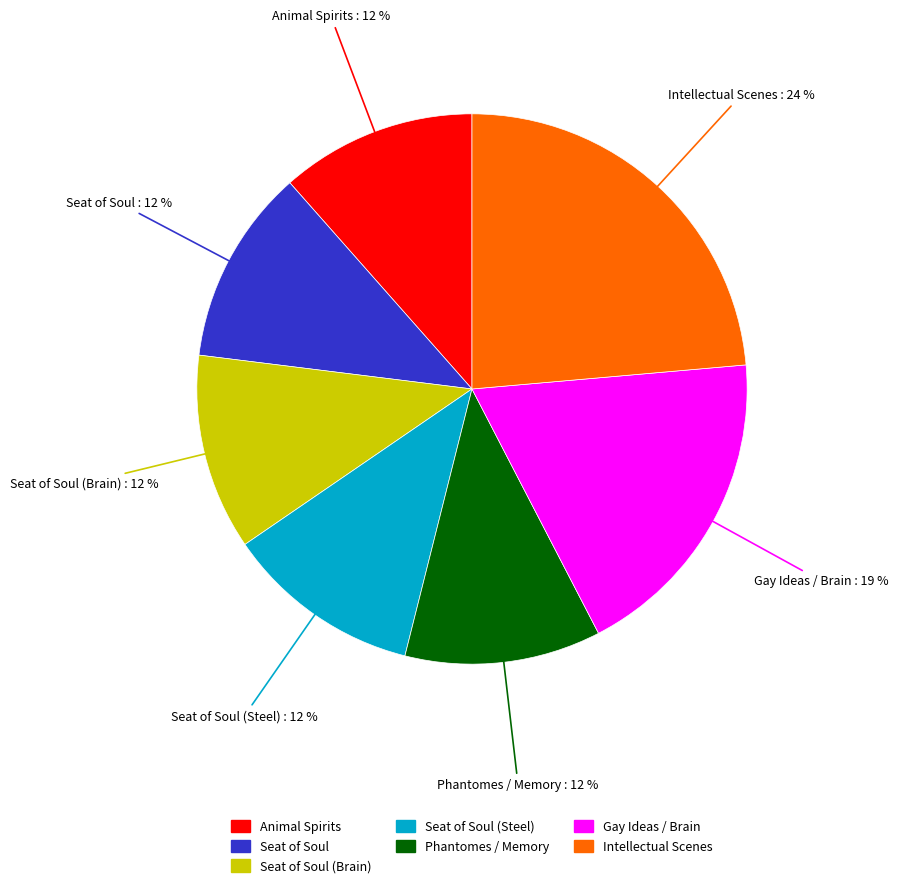

To the nearest percent, what is the difference between the largest and smallest slice percentages?

12%